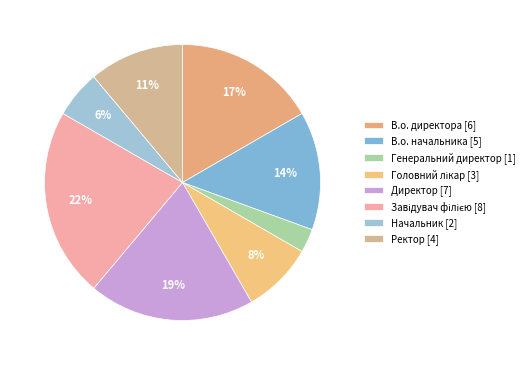

Is there a majority slice in this chart?

No